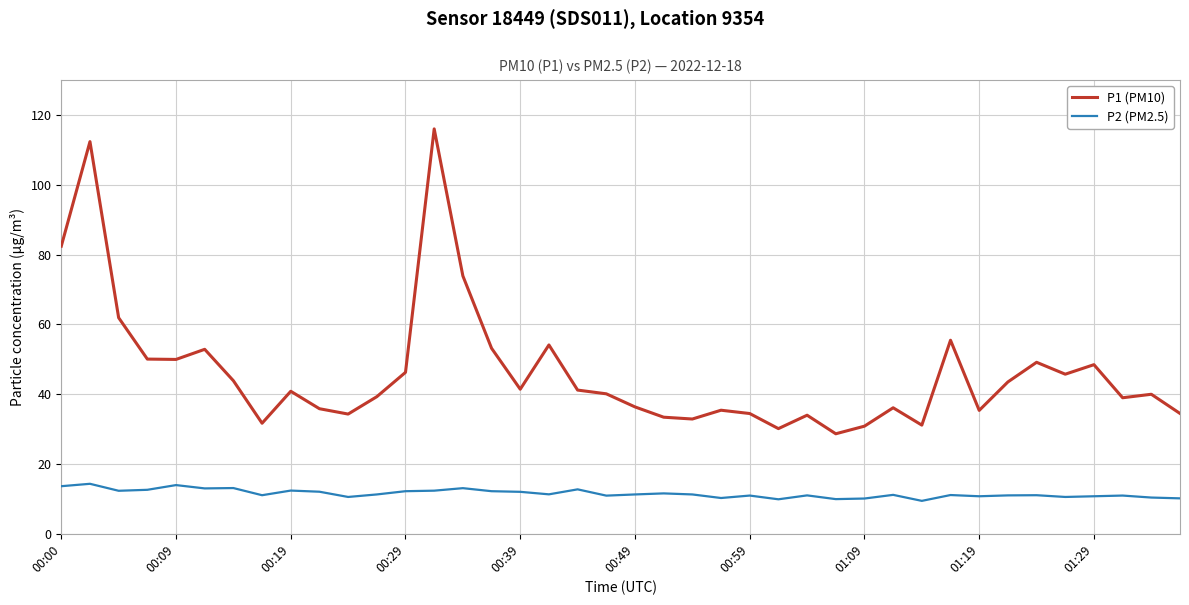

What is the maximum value for P1 (PM10)?

116.0